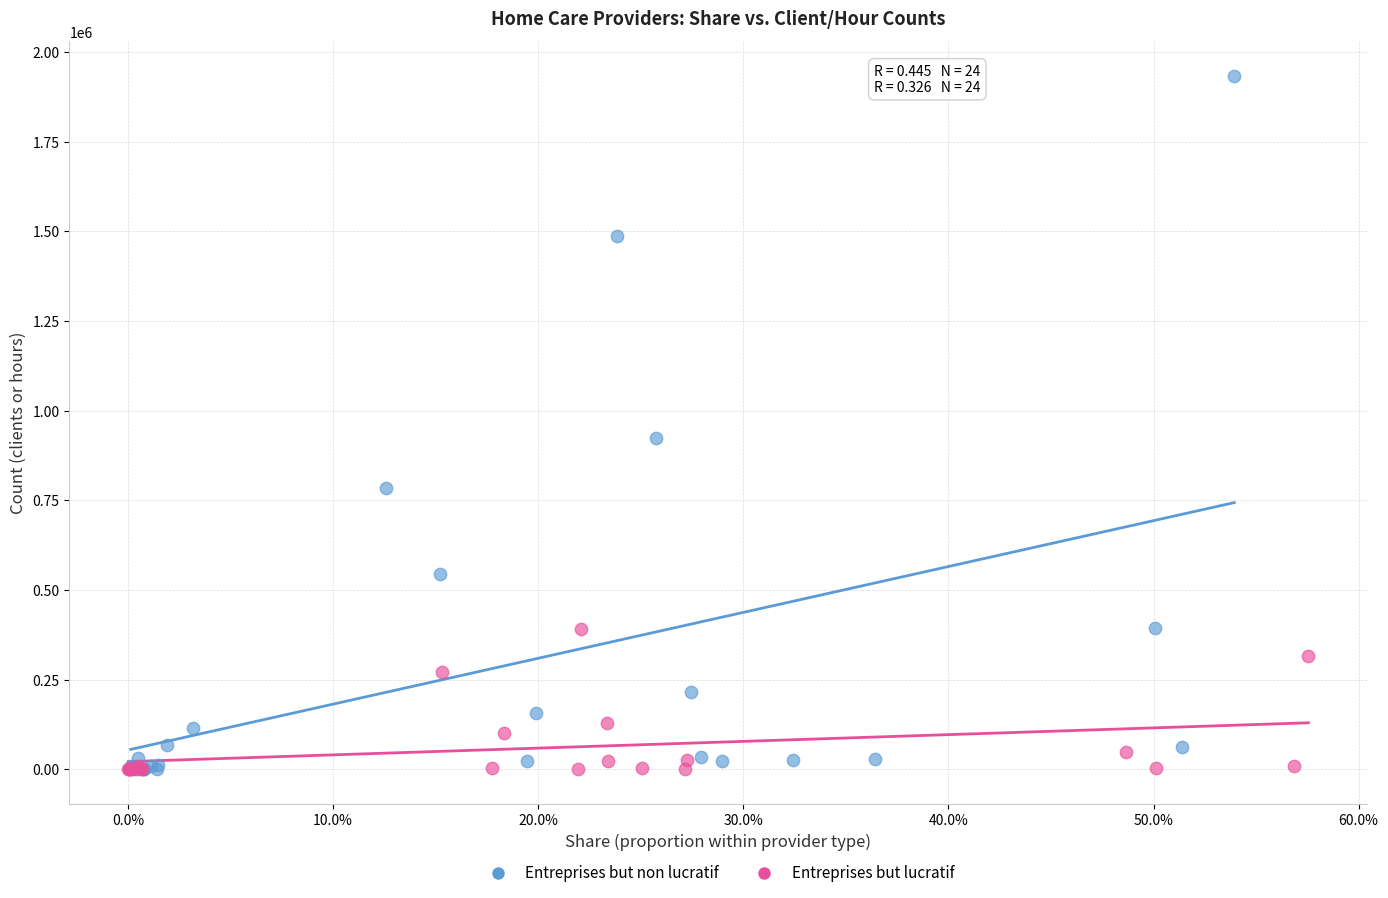

Which series has the widest spread of Y values?

Entreprises but non lucratif